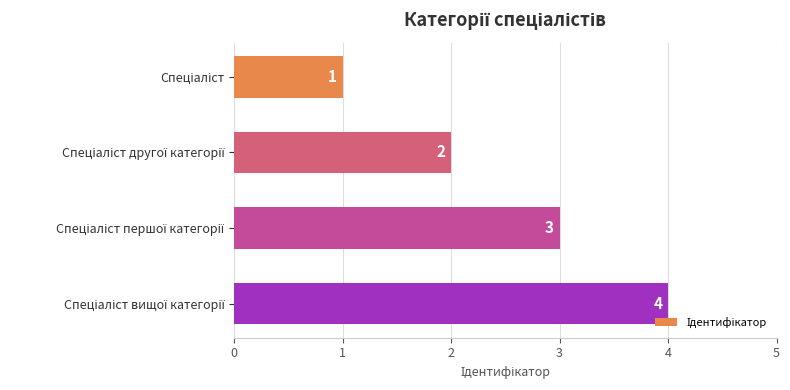

What is the value of the 2nd bar from the top?

2